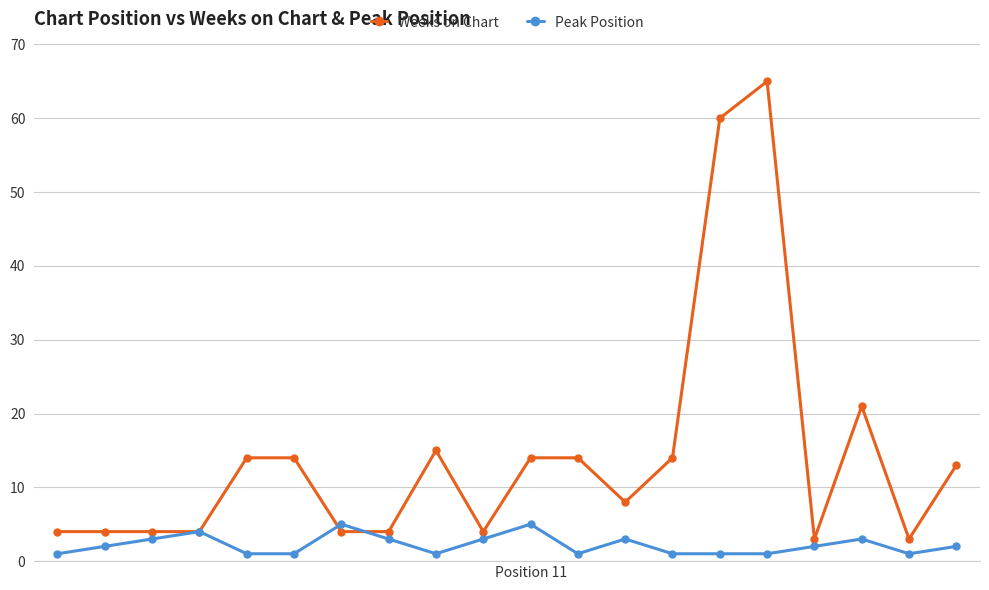

Which series has the largest total across all categories?

Weeks on Chart